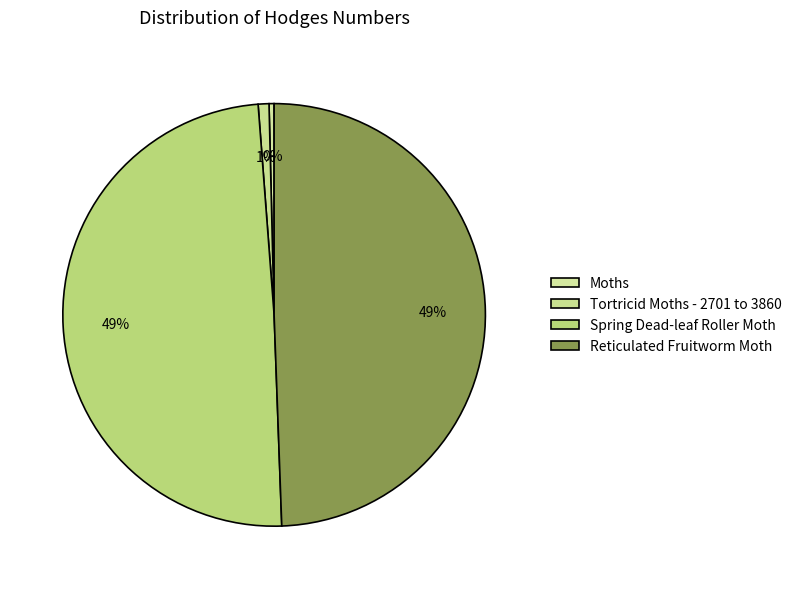

What percentage is the Reticulated Fruitworm Moth slice, to the nearest percent?

49%